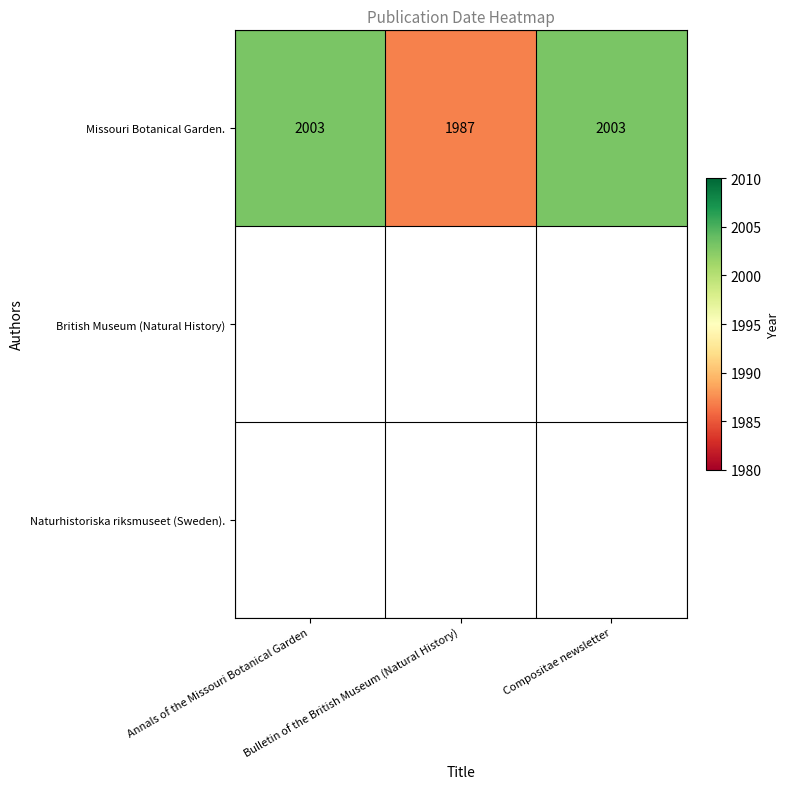

What is the change in value from Annals of the Missouri Botanical Garden to Bulletin of the British Museum (Natural History)?

-16